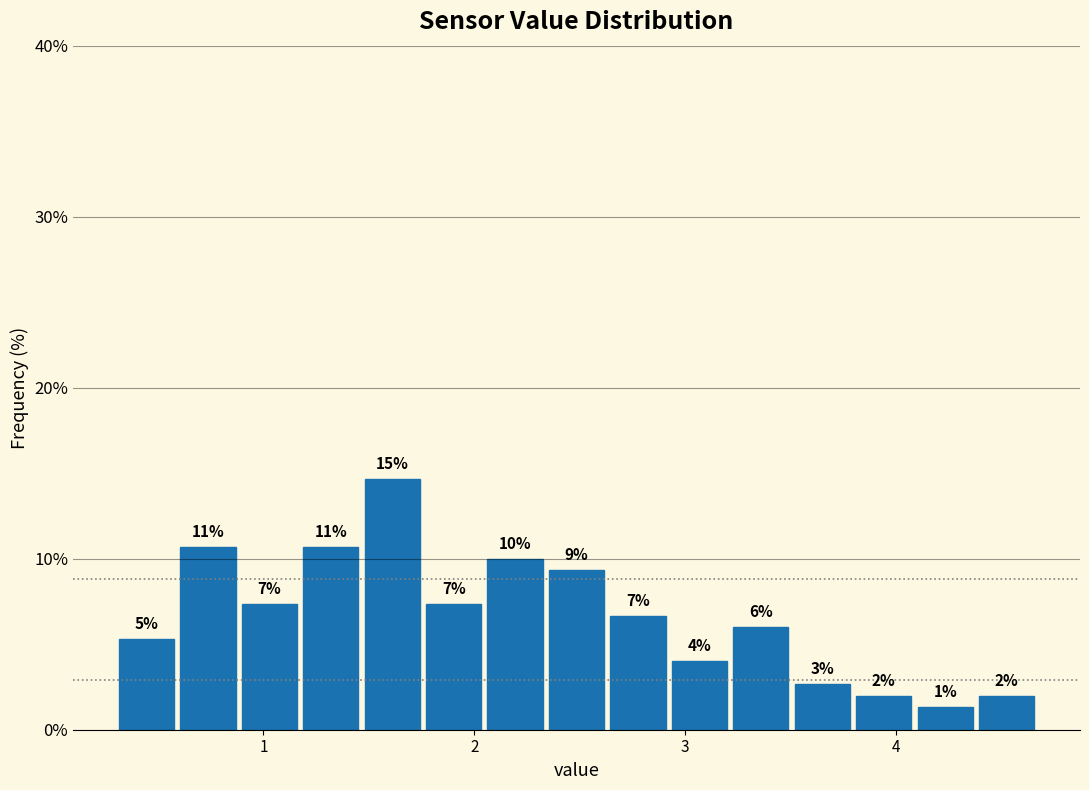

Read against the x-axis, roughly where is the centre of the tallest bar?

1.6